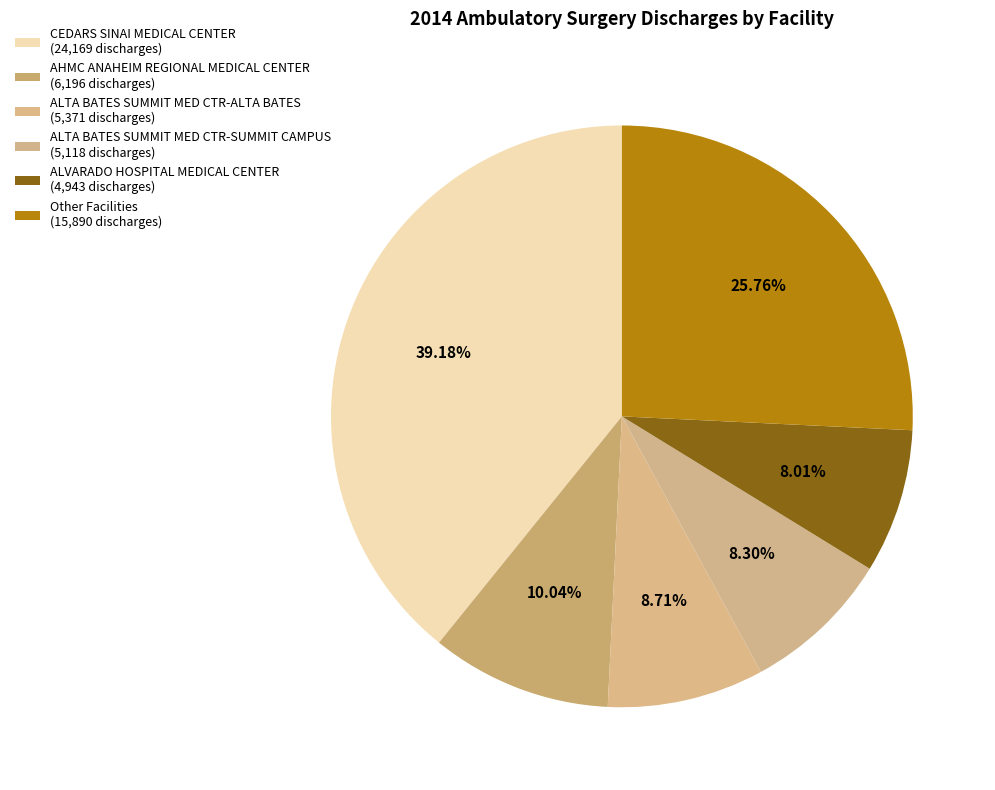

How many slices are in this pie chart?

6